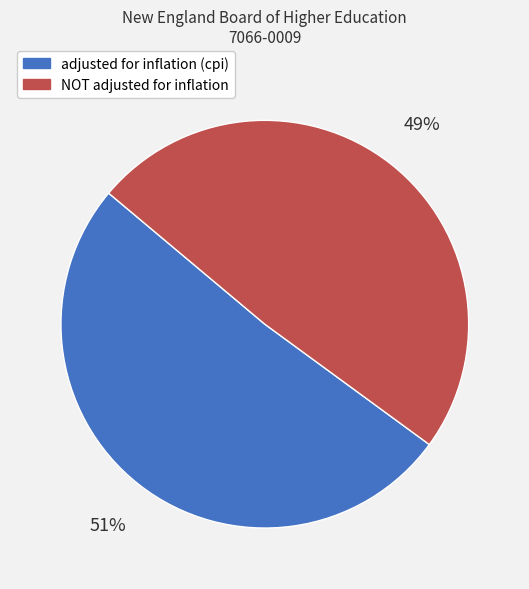

To the nearest percent, what is the combined percentage of NOT adjusted for inflation and adjusted for inflation (cpi)?

100%